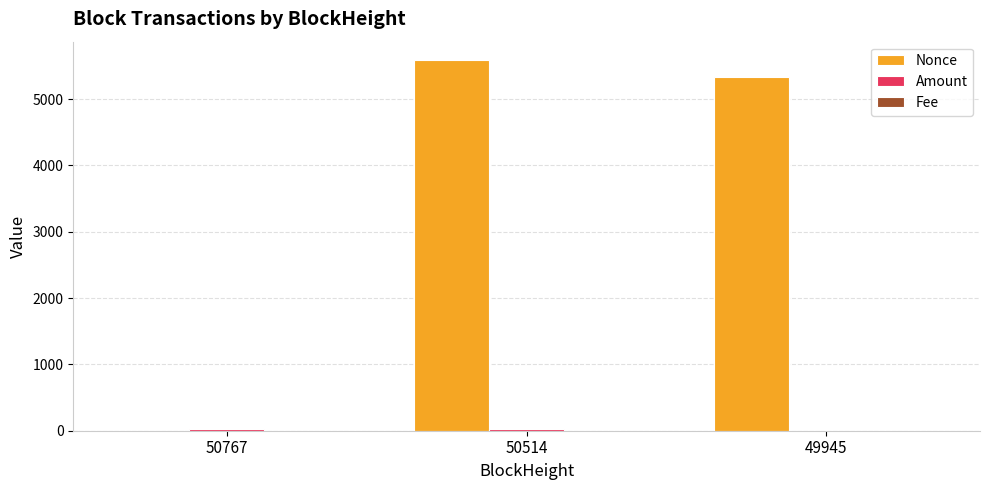

Which series has the largest total across all categories?

Nonce